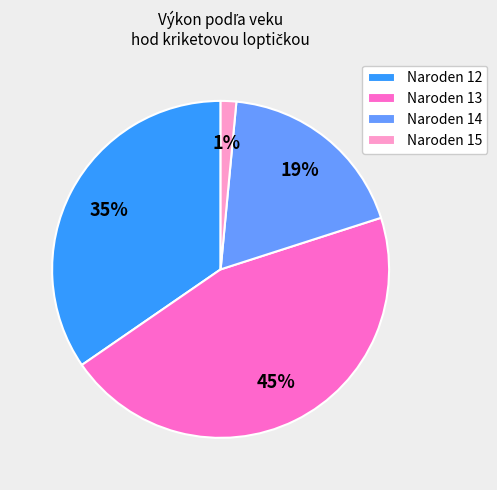

Combined, do Naroden 12 and Naroden 14 account for over 50%?

Yes